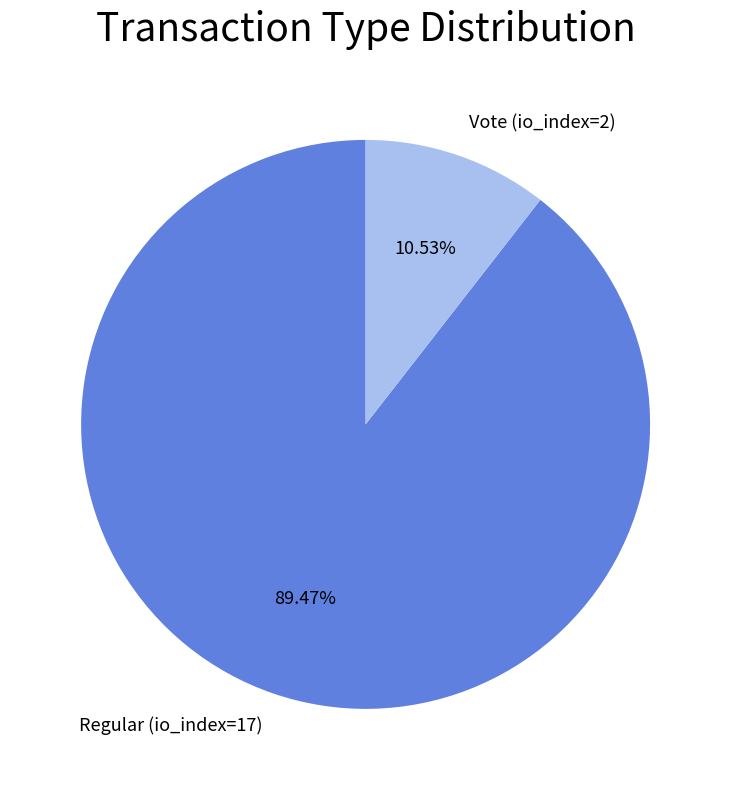

To the nearest percent, what is the difference between the Regular (io_index=17) and Vote (io_index=2) slice percentages?

79%